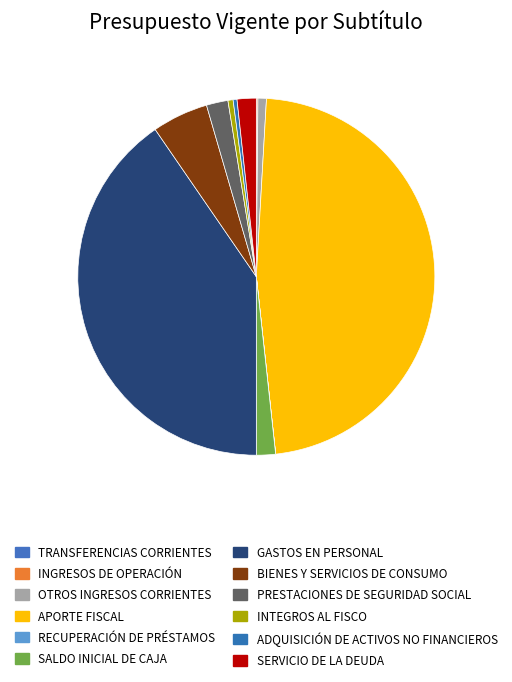

Is there any slice that represents more than half of the pie?

No